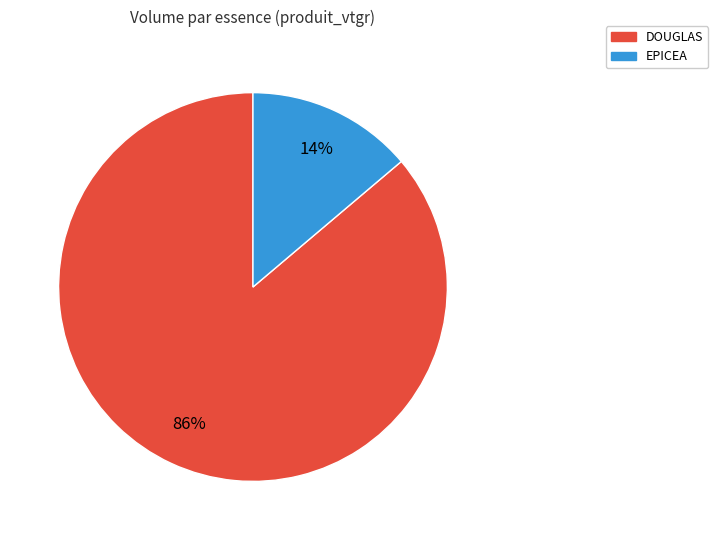

Does any single category account for the majority?

Yes